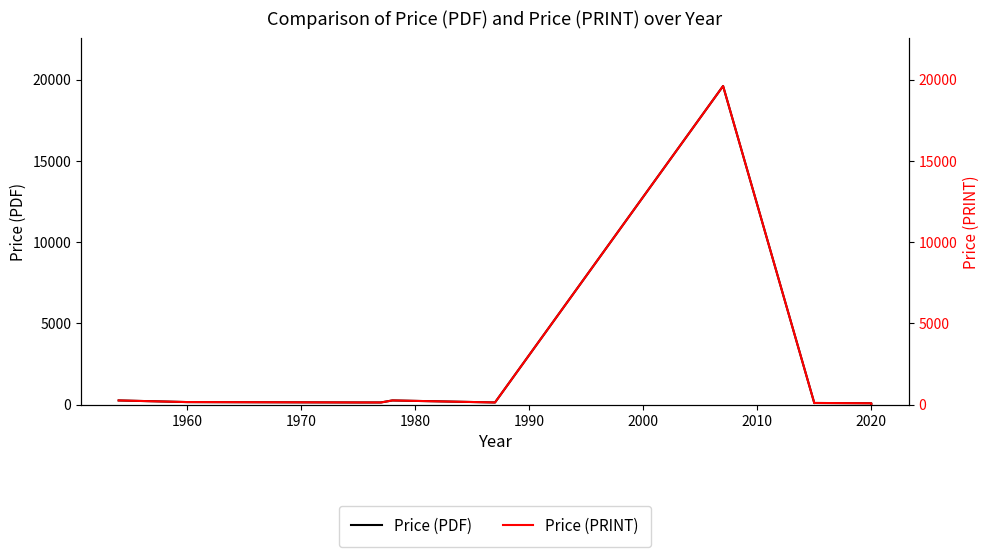

The Price (PRINT) series shows 115.0 at 2020. True or false?

False